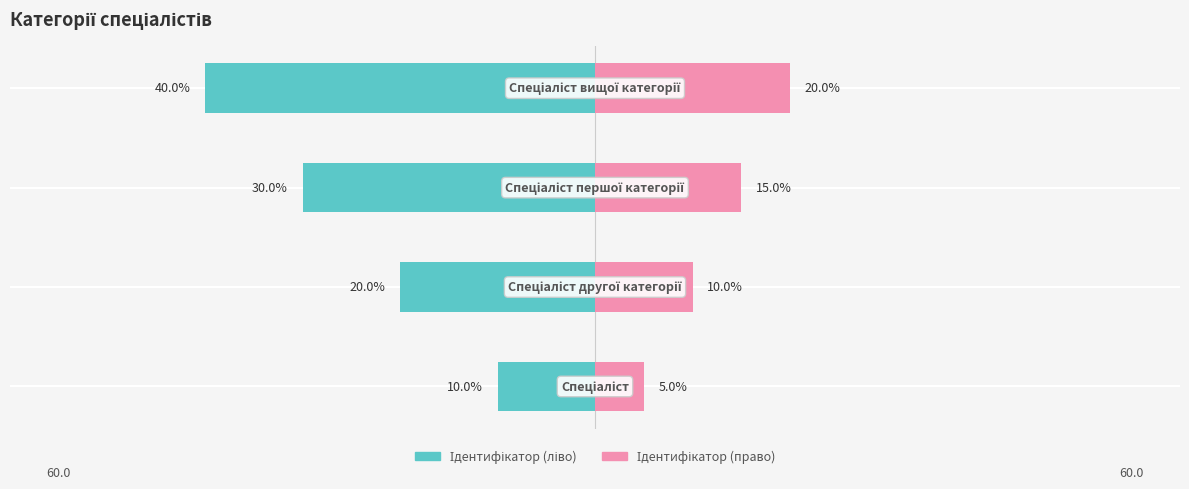

At how many categories does at least one series exceed -25?

4